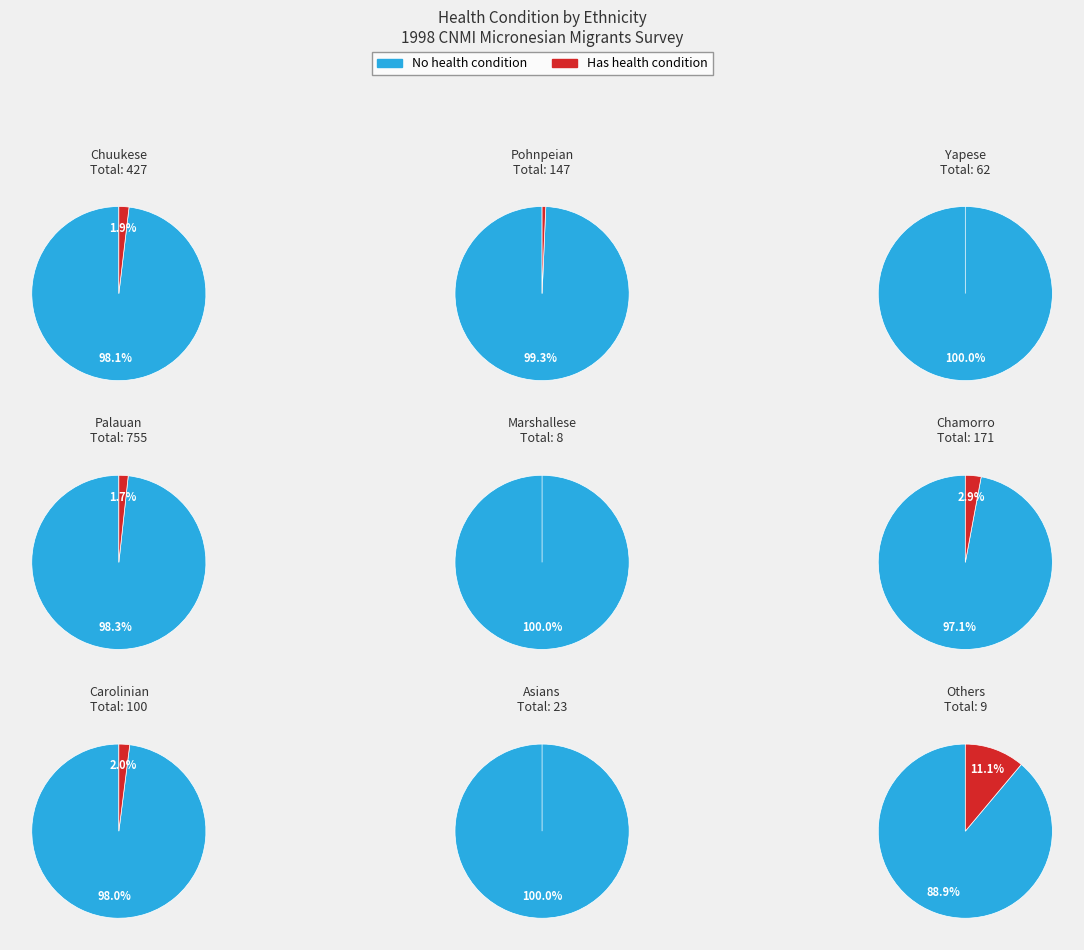

Which series has the widest spread of values?

No health condition